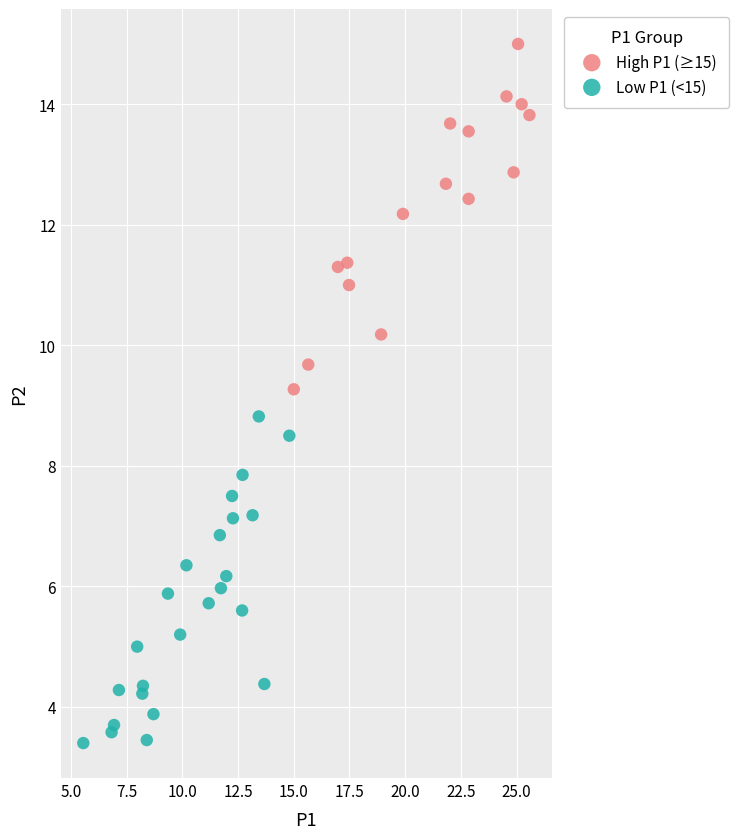

Which series reaches the minimum Y coordinate?

Low P1 (<15)